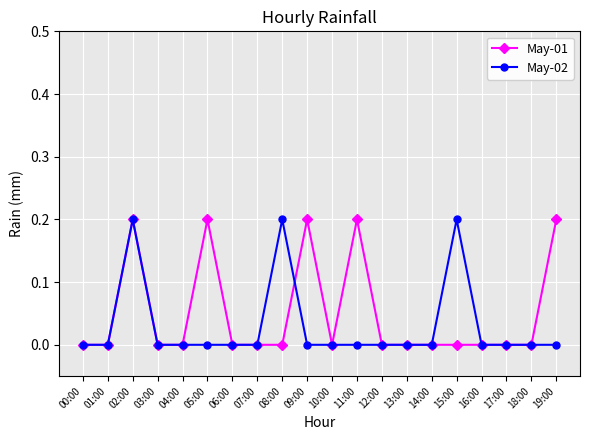

At which category does May-02 reach its first local peak?

02:00